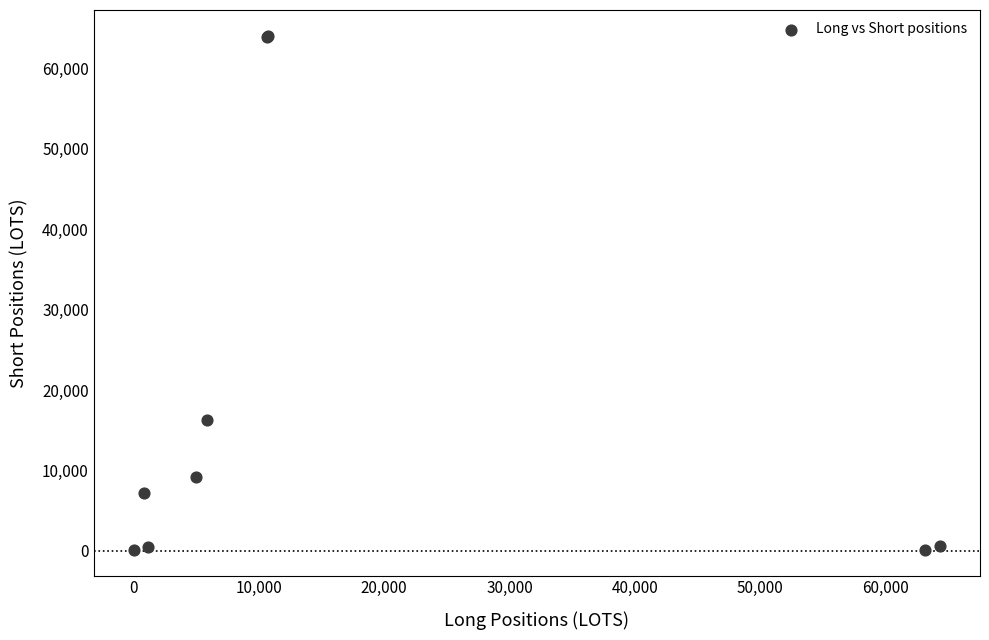

What Y value in the scatter plot is closest to 32086?

16318